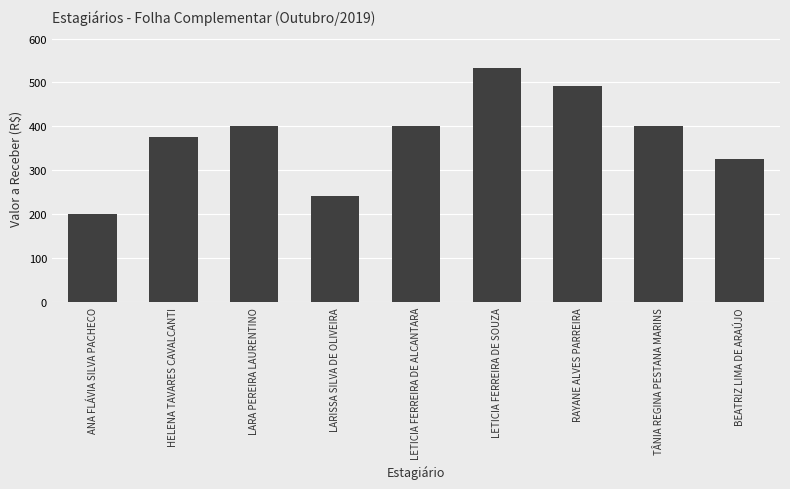

Count the number of data series in this chart.

1